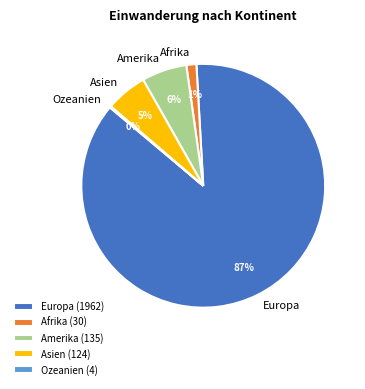

To the nearest percent, what is the average slice percentage?

20%